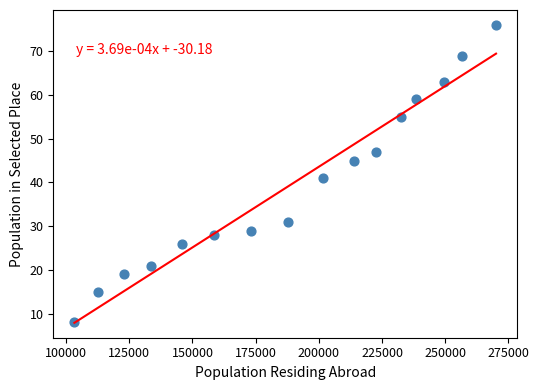

What is the range of X values (max minus min)?

166855